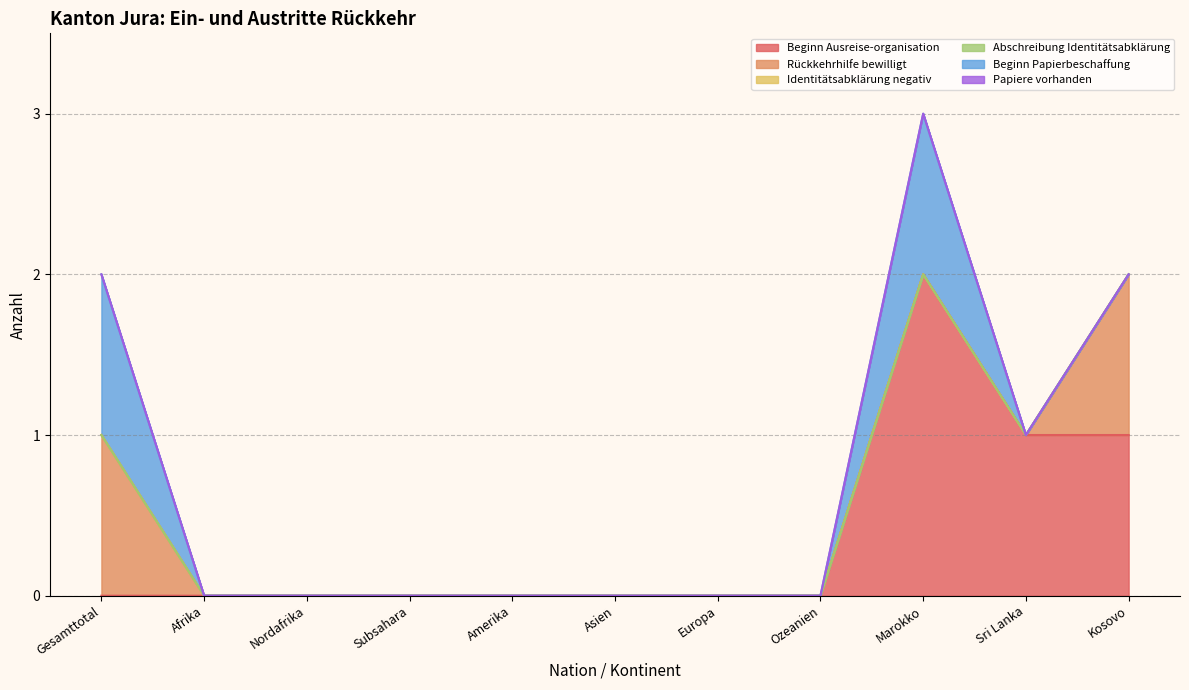

What is the highest value of the Beginn Ausreise-organisation series?

2